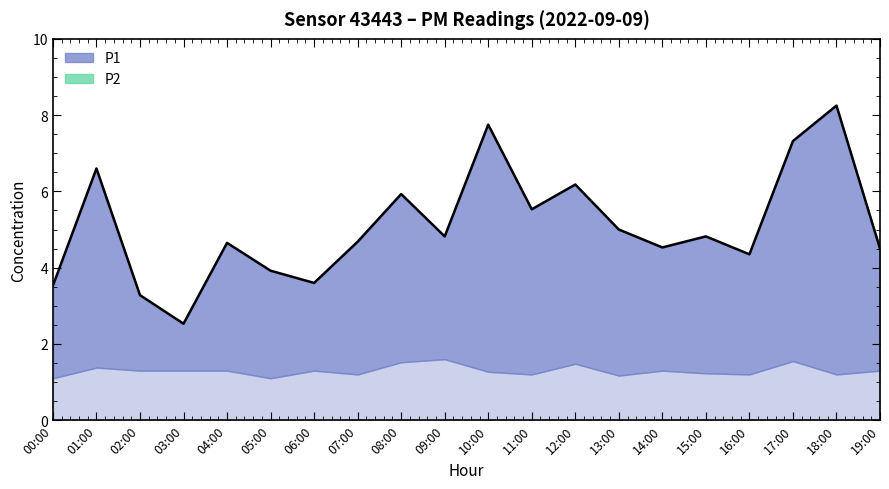

Which category has the highest value across all series?

18:00